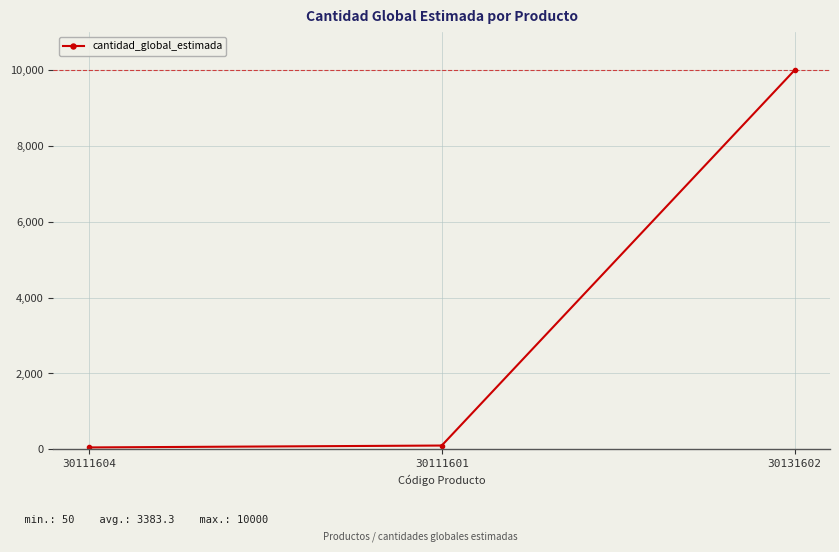

The chart shows a value of 100 at 30111601. True or false?

True